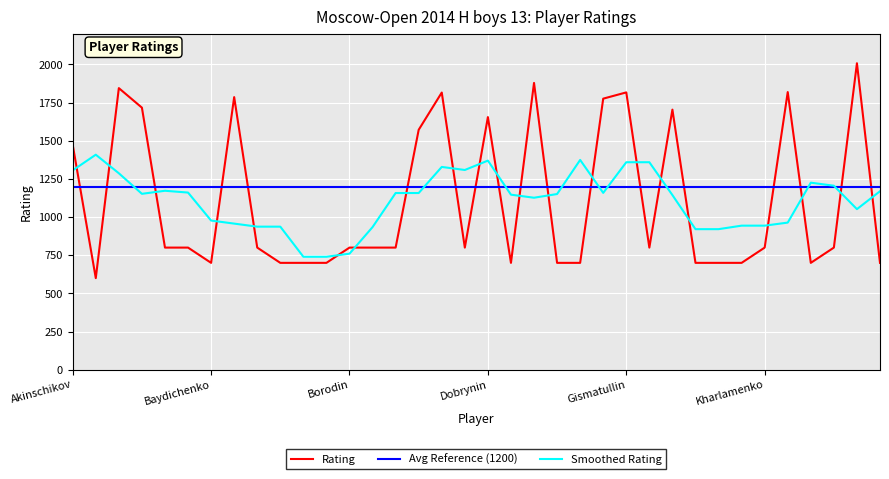

True or false: Avg Reference (1200) and Rating intersect in this chart.

True